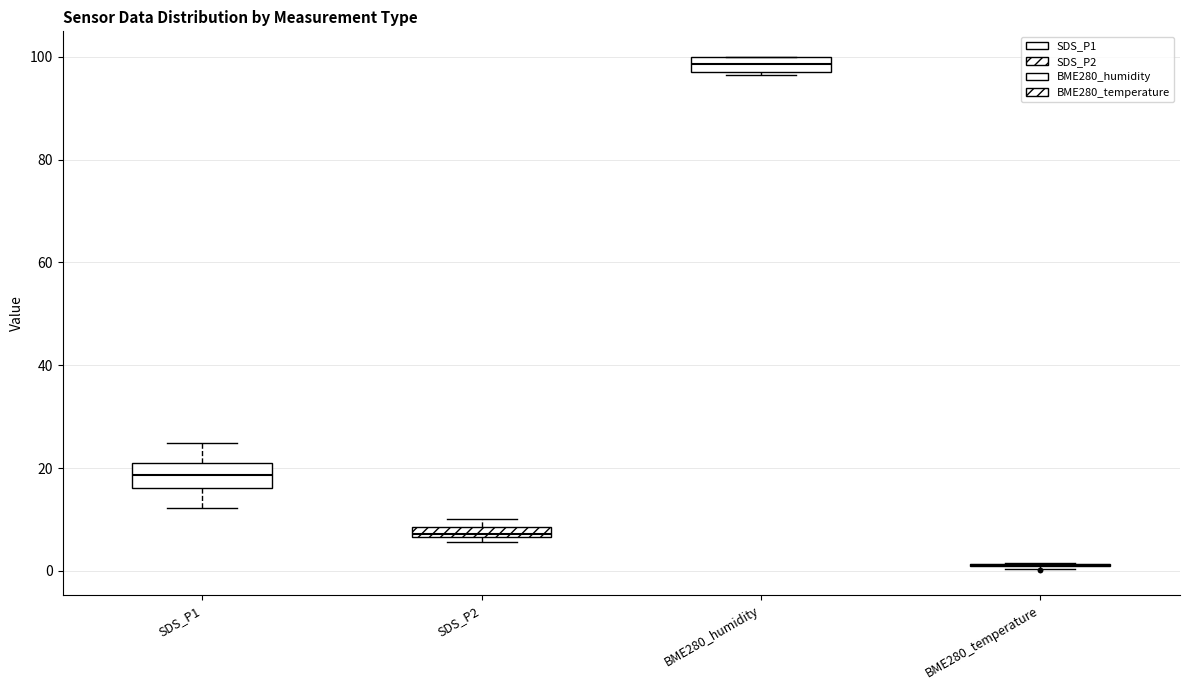

Which box is the tallest, from its lower edge to its upper edge?

SDS_P1